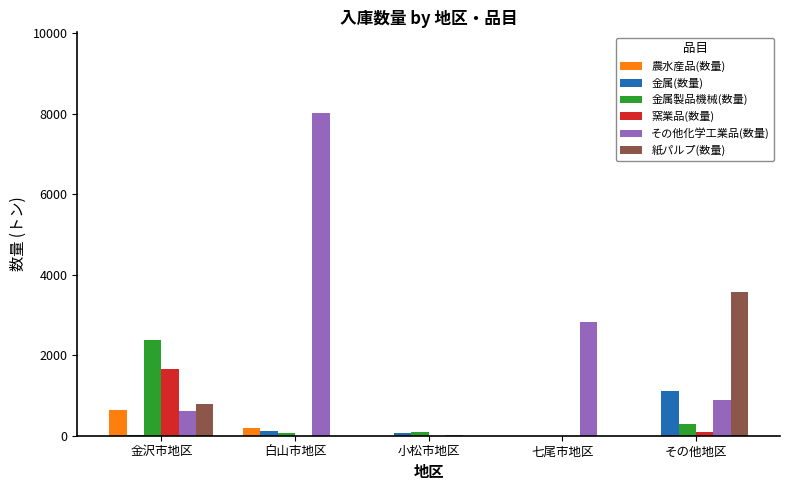

What is the sum of all 窯業品(数量) values?

1765.0